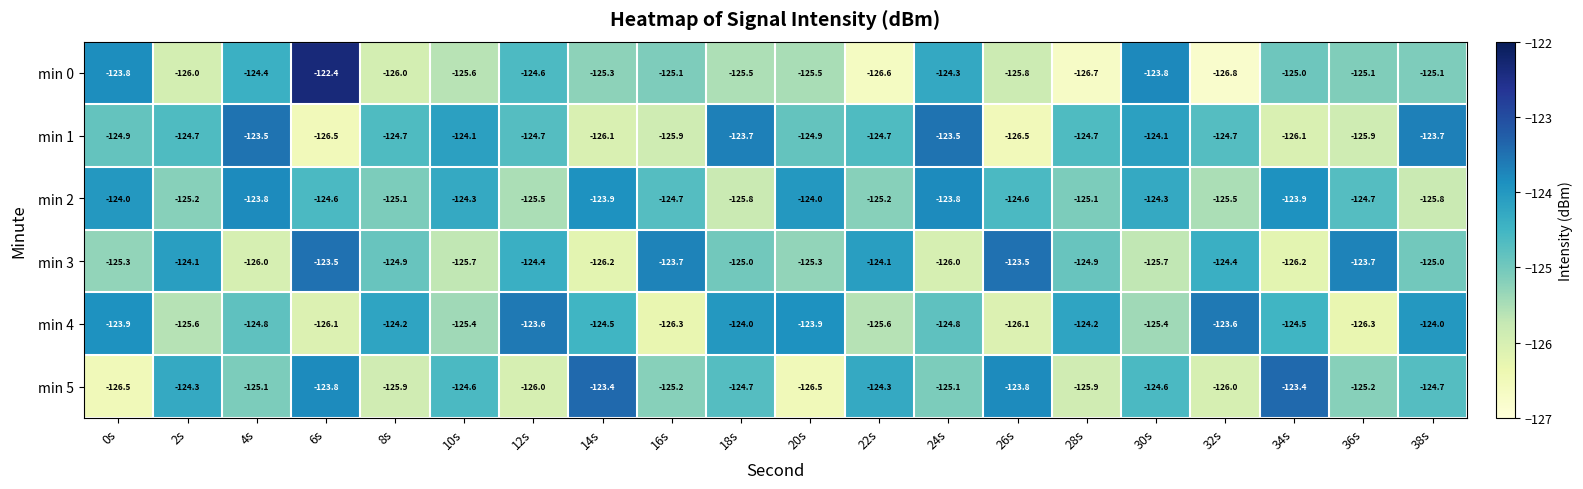

The min 5 series shows -123.4 at 34s. True or false?

True